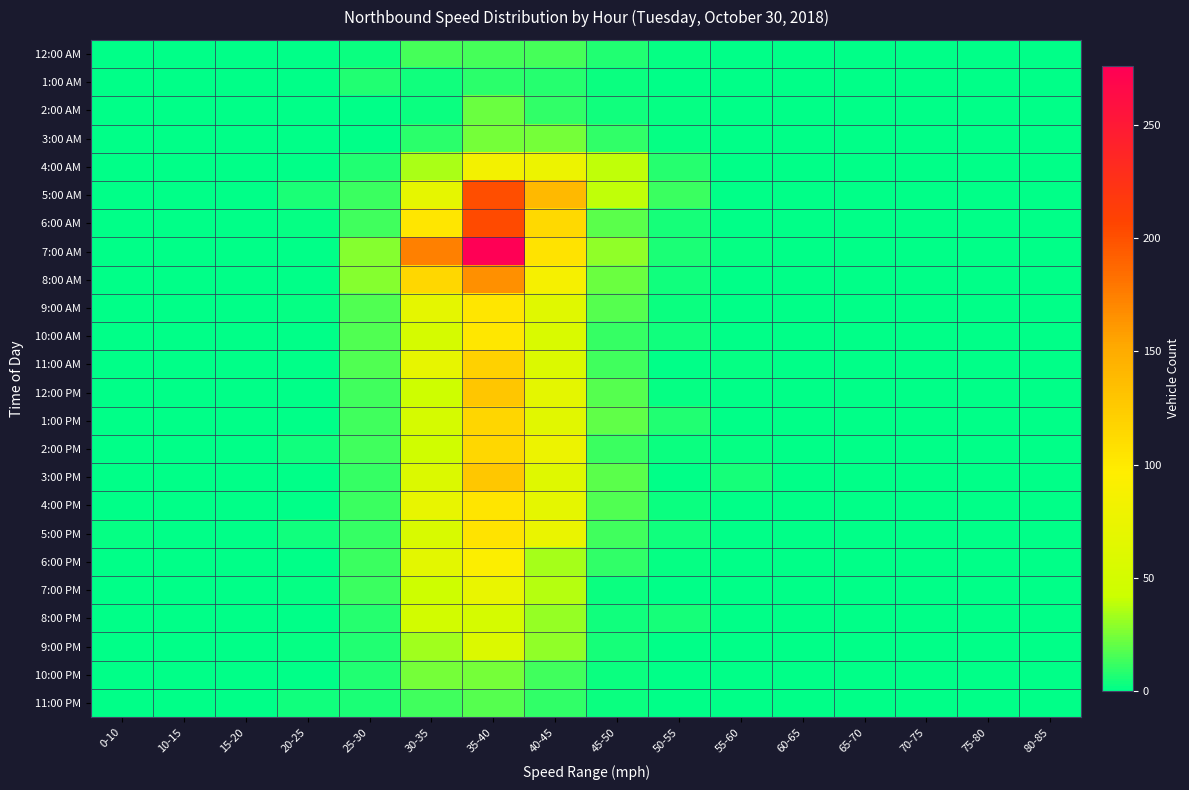

Reading left to right, what are all the values shown in this chart?

12:00 AM: 0-10=0	10-15=0	15-20=0	20-25=0	25-30=3	30-35=15	35-40=15	40-45=15	45-50=7	50-55=2	55-60=0	60-65=0	65-70=0	70-75=0	75-80=0	80-85=0
1:00 AM: 0-10=0	10-15=0	15-20=0	20-25=0	25-30=7	30-35=4	35-40=9	40-45=8	45-50=3	50-55=1	55-60=0	60-65=0	65-70=0	70-75=0	75-80=0	80-85=0
2:00 AM: 0-10=0	10-15=1	15-20=0	20-25=0	25-30=1	30-35=3	35-40=22	40-45=10	45-50=4	50-55=2	55-60=0	60-65=0	65-70=0	70-75=0	75-80=0	80-85=0
3:00 AM: 0-10=0	10-15=0	15-20=0	20-25=0	25-30=1	30-35=9	35-40=24	40-45=24	45-50=10	50-55=2	55-60=0	60-65=0	65-70=0	70-75=0	75-80=0	80-85=0
4:00 AM: 0-10=0	10-15=0	15-20=0	20-25=0	25-30=7	30-35=35	35-40=85	40-45=78	45-50=39	50-55=8	55-60=0	60-65=0	65-70=0	70-75=0	75-80=0	80-85=0
5:00 AM: 0-10=0	10-15=0	15-20=0	20-25=6	25-30=12	30-35=71	35-40=201	40-45=140	45-50=39	50-55=12	55-60=1	60-65=1	65-70=0	70-75=0	75-80=0	80-85=0
6:00 AM: 0-10=0	10-15=0	15-20=0	20-25=2	25-30=13	30-35=103	35-40=203	40-45=114	45-50=19	50-55=5	55-60=1	60-65=0	65-70=0	70-75=0	75-80=0	80-85=0
7:00 AM: 0-10=0	10-15=0	15-20=0	20-25=1	25-30=27	30-35=174	35-40=276	40-45=105	45-50=30	50-55=6	55-60=2	60-65=0	65-70=0	70-75=0	75-80=0	80-85=0
8:00 AM: 0-10=0	10-15=0	15-20=0	20-25=1	25-30=28	30-35=115	35-40=166	40-45=88	45-50=22	50-55=4	55-60=1	60-65=0	65-70=0	70-75=0	75-80=0	80-85=0
9:00 AM: 0-10=0	10-15=0	15-20=0	20-25=2	25-30=17	30-35=70	35-40=103	40-45=64	45-50=18	50-55=3	55-60=1	60-65=0	65-70=0	70-75=0	75-80=0	80-85=0
10:00 AM: 0-10=0	10-15=0	15-20=0	20-25=1	25-30=17	30-35=52	35-40=102	40-45=57	45-50=11	50-55=4	55-60=0	60-65=0	65-70=0	70-75=0	75-80=0	80-85=0
11:00 AM: 0-10=0	10-15=0	15-20=0	20-25=1	25-30=17	30-35=72	35-40=120	40-45=59	45-50=14	50-55=1	55-60=2	60-65=0	65-70=0	70-75=0	75-80=0	80-85=0
12:00 PM: 0-10=0	10-15=0	15-20=1	20-25=1	25-30=13	30-35=45	35-40=129	40-45=68	45-50=18	50-55=2	55-60=0	60-65=0	65-70=0	70-75=0	75-80=0	80-85=0
1:00 PM: 0-10=0	10-15=0	15-20=0	20-25=1	25-30=13	30-35=52	35-40=116	40-45=65	45-50=20	50-55=7	55-60=0	60-65=1	65-70=0	70-75=0	75-80=0	80-85=0
2:00 PM: 0-10=0	10-15=0	15-20=0	20-25=4	25-30=14	30-35=47	35-40=115	40-45=78	45-50=12	50-55=3	55-60=2	60-65=0	65-70=0	70-75=0	75-80=0	80-85=0
3:00 PM: 0-10=0	10-15=0	15-20=0	20-25=1	25-30=11	30-35=59	35-40=128	40-45=63	45-50=19	50-55=0	55-60=5	60-65=0	65-70=0	70-75=0	75-80=0	80-85=0
4:00 PM: 0-10=1	10-15=0	15-20=0	20-25=1	25-30=12	30-35=73	35-40=104	40-45=70	45-50=17	50-55=3	55-60=0	60-65=0	65-70=0	70-75=0	75-80=0	80-85=0
5:00 PM: 0-10=2	10-15=0	15-20=0	20-25=4	25-30=11	30-35=56	35-40=105	40-45=75	45-50=14	50-55=4	55-60=1	60-65=0	65-70=0	70-75=0	75-80=0	80-85=0
6:00 PM: 0-10=0	10-15=0	15-20=0	20-25=0	25-30=12	30-35=67	35-40=94	40-45=34	45-50=10	50-55=2	55-60=0	60-65=0	65-70=0	70-75=0	75-80=0	80-85=0
7:00 PM: 0-10=0	10-15=0	15-20=0	20-25=2	25-30=12	30-35=45	35-40=74	40-45=37	45-50=3	50-55=0	55-60=0	60-65=0	65-70=0	70-75=0	75-80=0	80-85=0
8:00 PM: 0-10=0	10-15=0	15-20=0	20-25=0	25-30=8	30-35=49	35-40=52	40-45=31	45-50=4	50-55=5	55-60=0	60-65=0	65-70=0	70-75=0	75-80=0	80-85=0
9:00 PM: 0-10=0	10-15=0	15-20=0	20-25=2	25-30=7	30-35=33	35-40=59	40-45=30	45-50=5	50-55=0	55-60=0	60-65=0	65-70=0	70-75=0	75-80=0	80-85=0
10:00 PM: 0-10=0	10-15=0	15-20=0	20-25=0	25-30=7	30-35=24	35-40=24	40-45=14	45-50=3	50-55=0	55-60=0	60-65=0	65-70=0	70-75=0	75-80=0	80-85=0
11:00 PM: 0-10=0	10-15=0	15-20=0	20-25=4	25-30=6	30-35=13	35-40=18	40-45=10	45-50=3	50-55=1	55-60=0	60-65=0	65-70=0	70-75=0	75-80=0	80-85=0